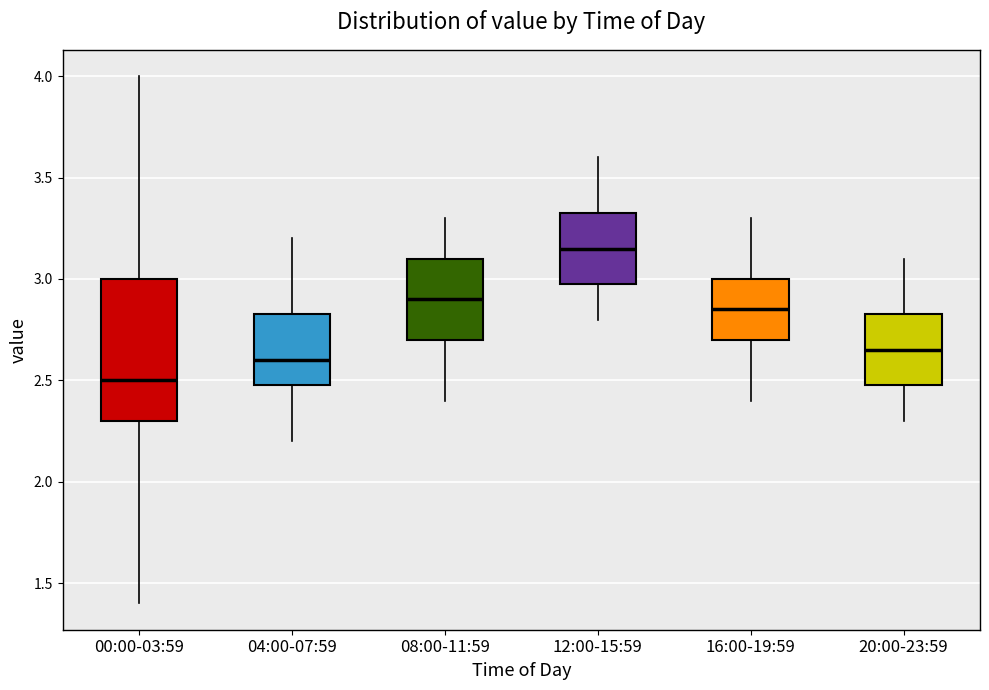

Reading left to right, read every box against the y-axis: the position of its median line, the range the box covers, and the ends of its whiskers. The values are not printed on the chart, so give them approximately, as read against the axis.

00:00-03:59: median 2.50, box 2.30 to 3.00, whiskers 1.40 to 4.00
04:00-07:59: median 2.60, box 2.50 to 2.85, whiskers 2.20 to 3.20
08:00-11:59: median 2.90, box 2.70 to 3.10, whiskers 2.40 to 3.30
12:00-15:59: median 3.15, box 3.00 to 3.35, whiskers 2.80 to 3.60
16:00-19:59: median 2.85, box 2.70 to 3.00, whiskers 2.40 to 3.30
20:00-23:59: median 2.65, box 2.50 to 2.85, whiskers 2.30 to 3.10